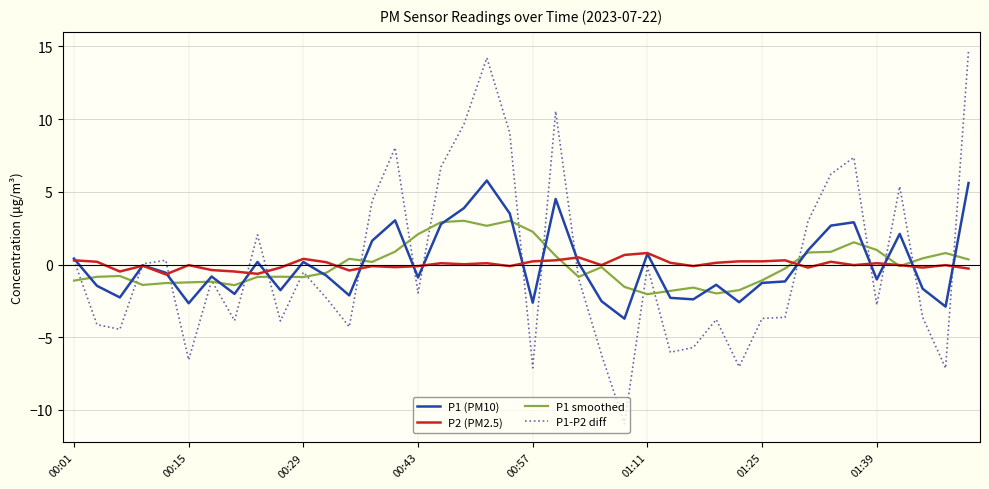

What is the sum of all P1 smoothed values?

-1.8